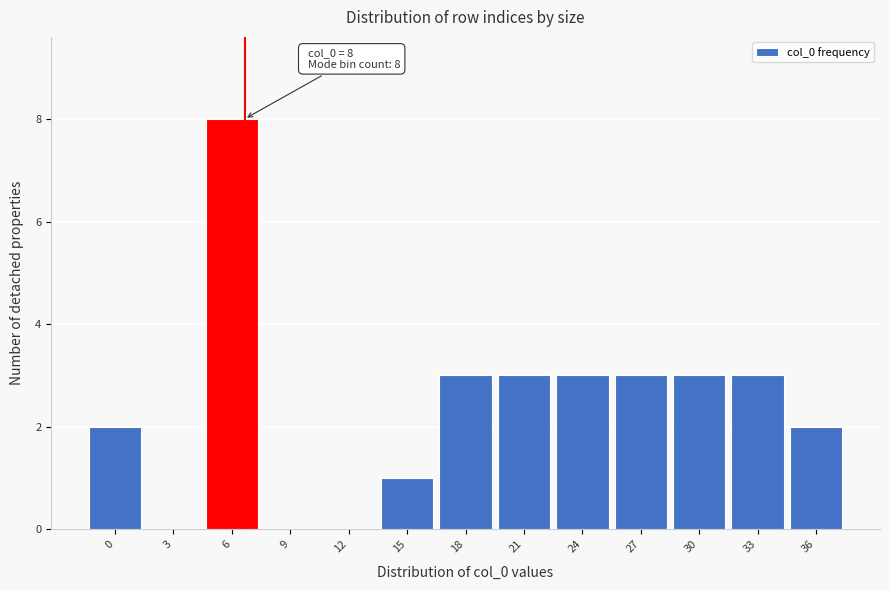

Reading right to left, what are all the values shown in this chart?

36=2	33=3	30=3	27=3	24=3	21=3	18=3	15=1	12=0	9=0	6=8	3=0	0=2